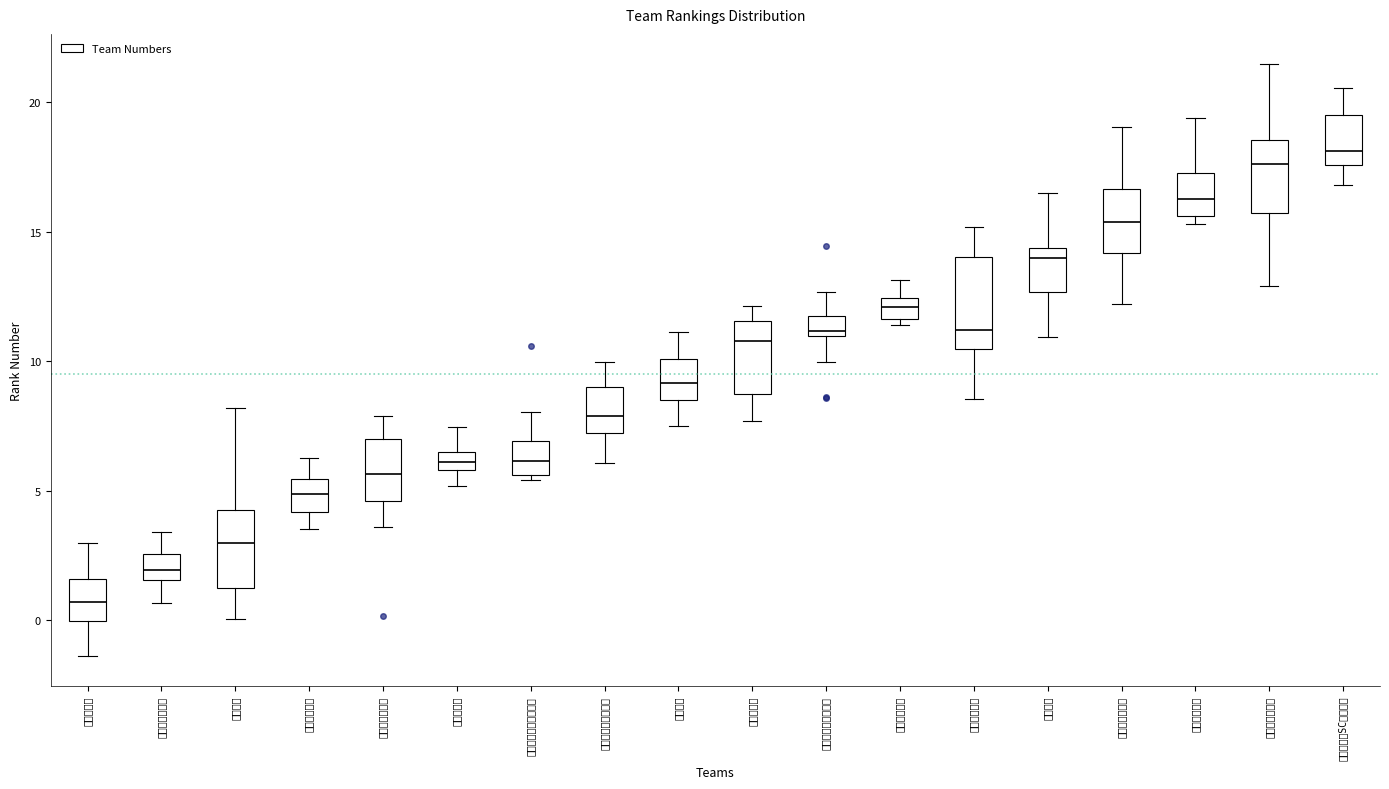

Where does the lower whisker of the box for ＬＵＺ零壱ＦＣ end on the y-axis? The values are not printed on the chart, so give them approximately, as read against the axis.

12.0